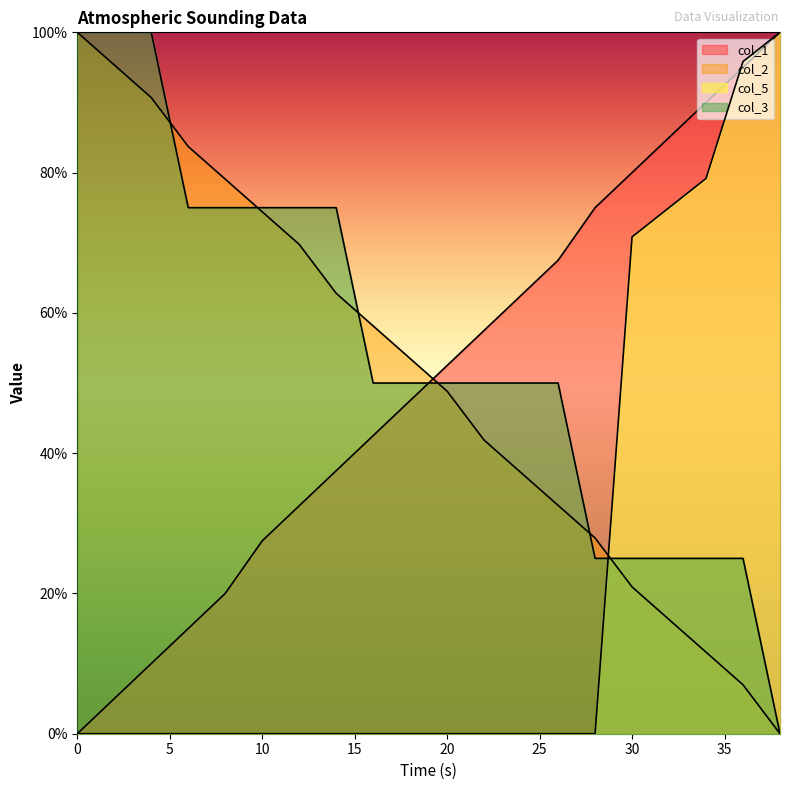

Which series has the widest spread of values?

col_1